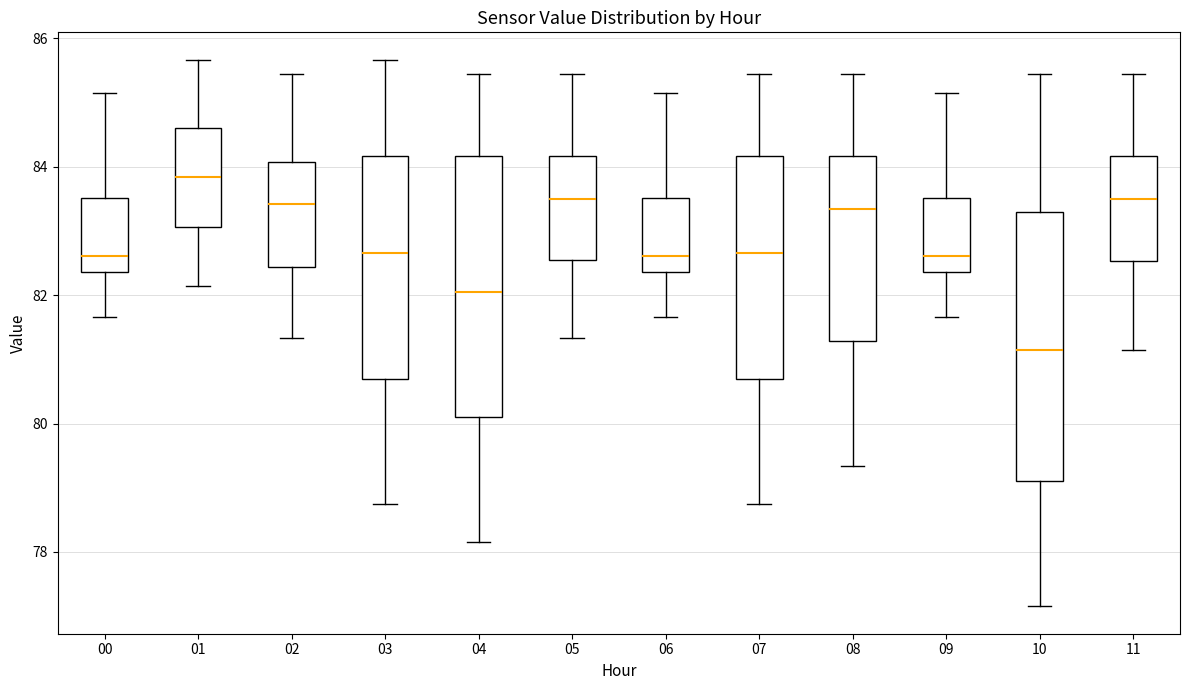

Reading left to right, transcribe this box plot: for each box, give where its median line is, the range the box spans, and where its two whiskers end, as read against the y-axis. The values are not printed on the chart, so give them approximately, as read against the axis.

00: median 82.6, box 82.4 to 83.6, whiskers 81.6 to 85.2
01: median 83.8, box 83.0 to 84.6, whiskers 82.2 to 85.6
02: median 83.4, box 82.4 to 84.0, whiskers 81.4 to 85.4
03: median 82.6, box 80.8 to 84.2, whiskers 78.8 to 85.6
04: median 82.0, box 80.2 to 84.2, whiskers 78.2 to 85.4
05: median 83.4, box 82.6 to 84.2, whiskers 81.4 to 85.4
06: median 82.6, box 82.4 to 83.6, whiskers 81.6 to 85.2
07: median 82.6, box 80.8 to 84.2, whiskers 78.8 to 85.4
08: median 83.4, box 81.2 to 84.2, whiskers 79.4 to 85.4
09: median 82.6, box 82.4 to 83.6, whiskers 81.6 to 85.2
10: median 81.2, box 79.2 to 83.4, whiskers 77.2 to 85.4
11: median 83.4, box 82.6 to 84.2, whiskers 81.2 to 85.4